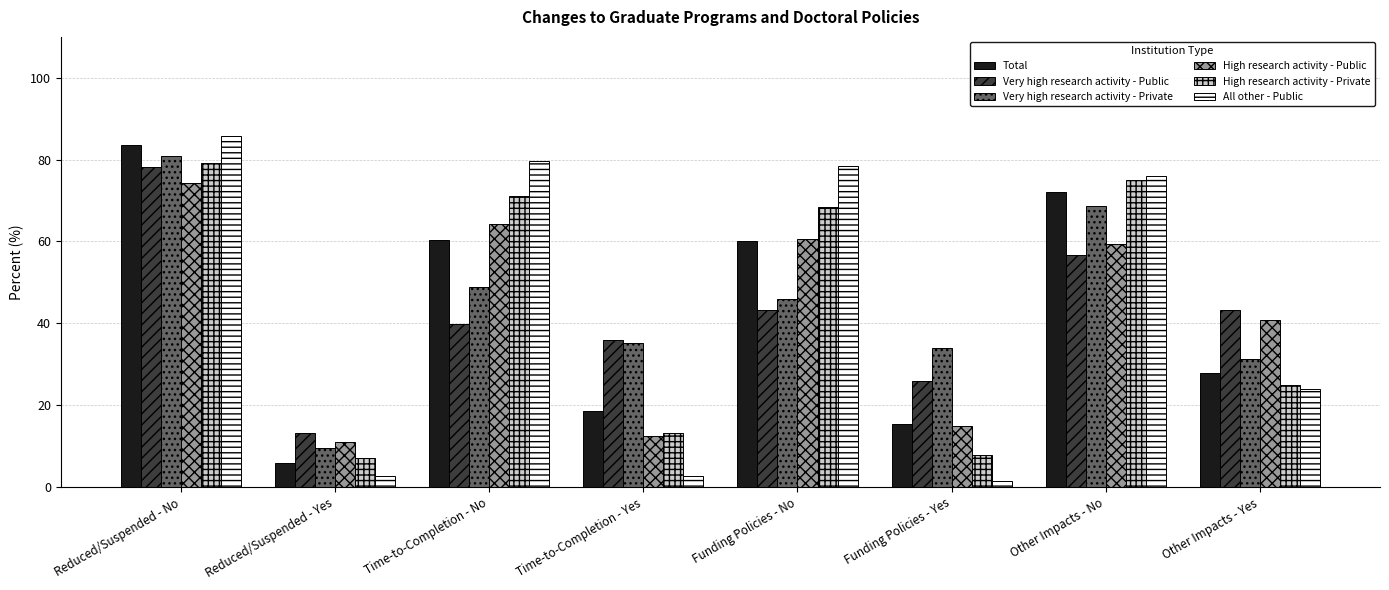

What is the maximum value for High research activity - Private?

79.1